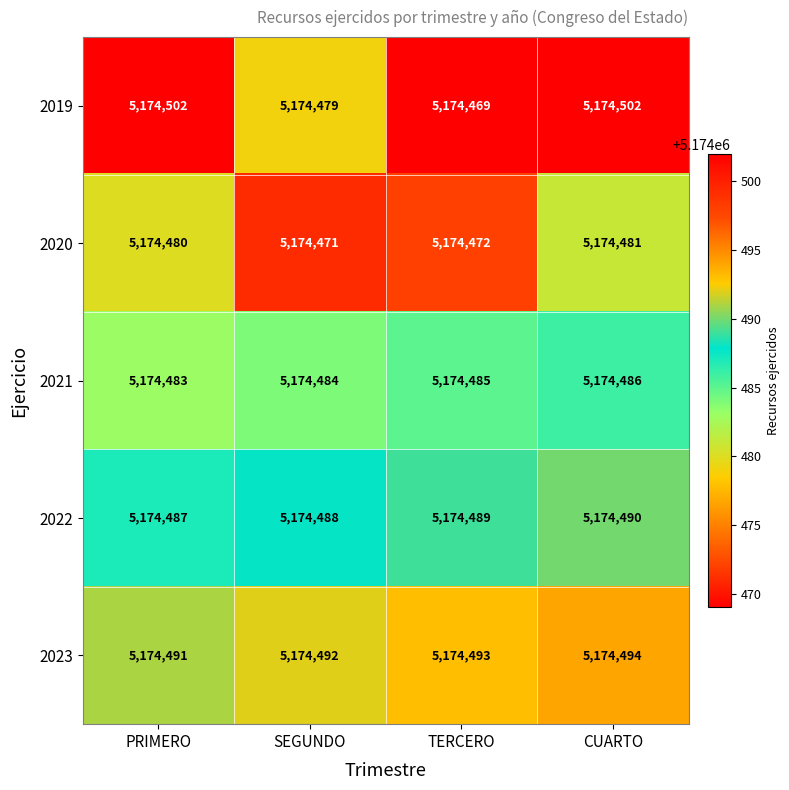

List the labels in order of 2020 value, largest first.

CUARTO, PRIMERO, TERCERO, SEGUNDO